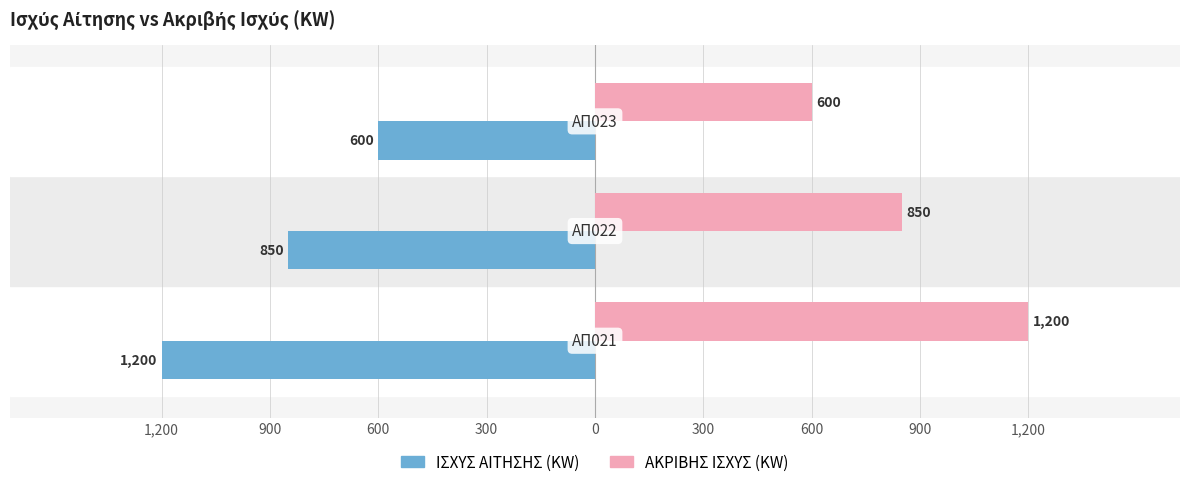

What are all the series names shown in the legend?

ΙΣΧΥΣ ΑΙΤΗΣΗΣ (KW), ΑΚΡΙΒΗΣ ΙΣΧΥΣ (KW)